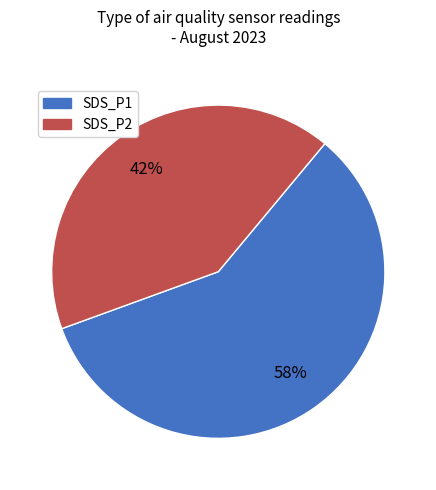

How many segments does this pie chart have?

2